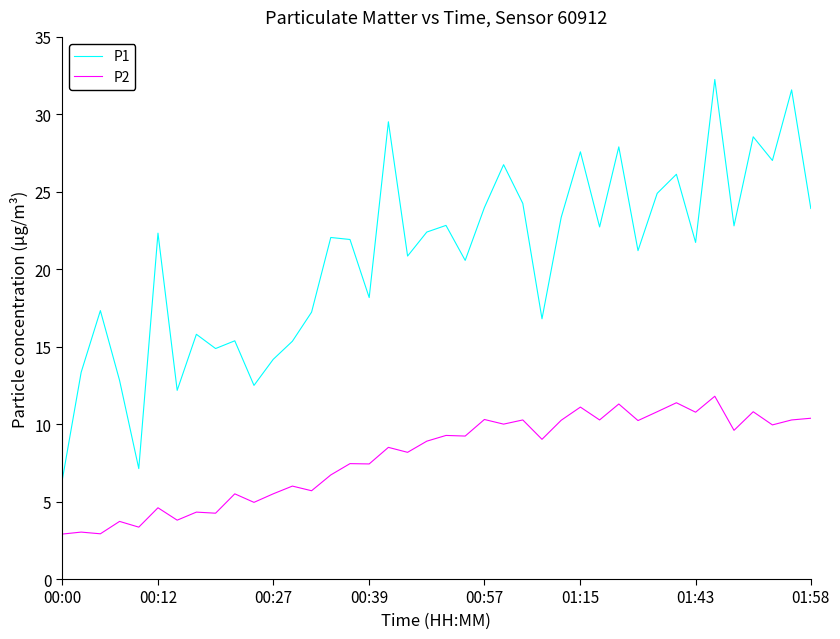

What is the lowest value of the P2 series?

2.9